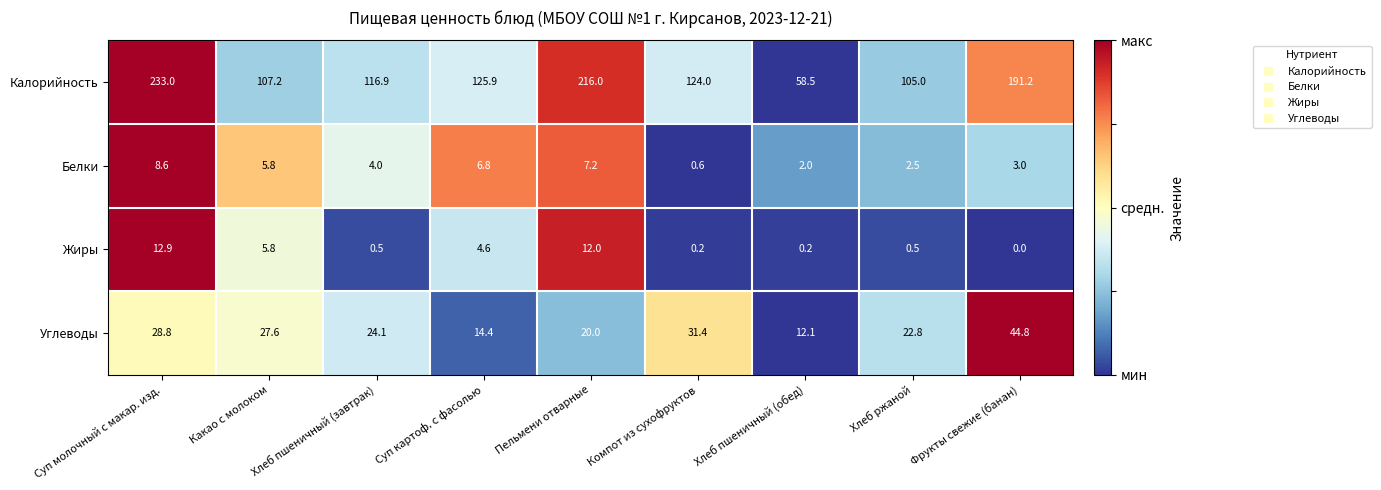

Rank the series at Компот из сухофруктов from highest to lowest value.

Калорийность, Углеводы, Белки, Жиры